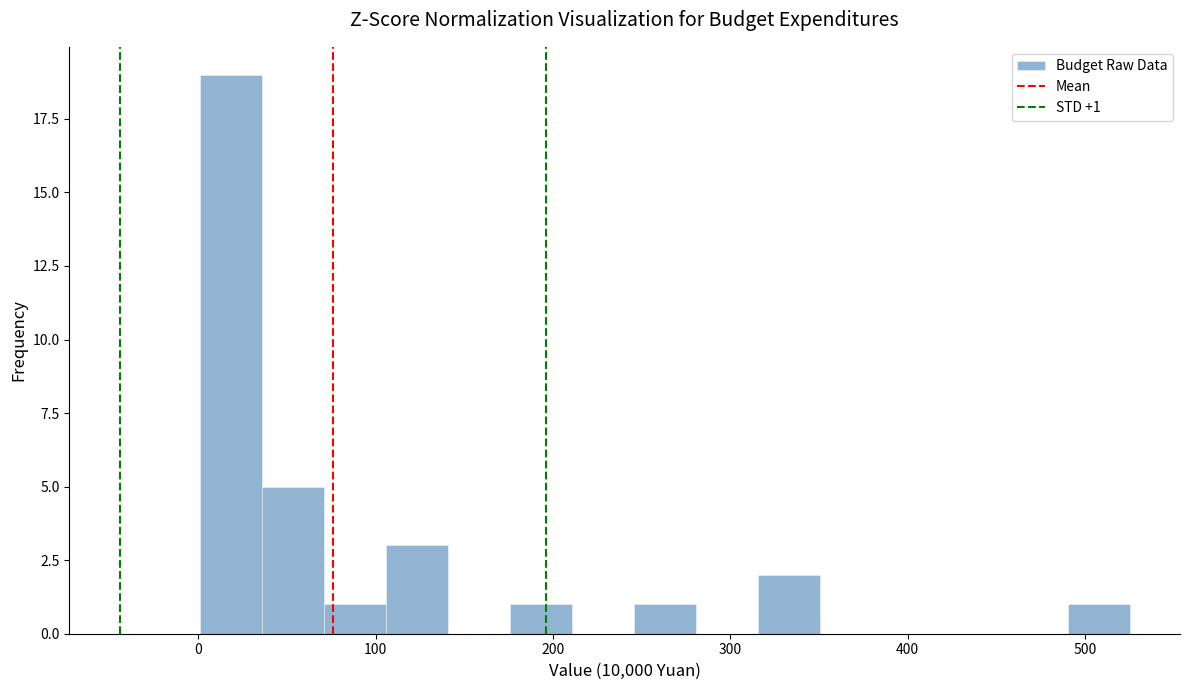

Read against the x-axis, roughly where is the centre of the tallest bar?

20